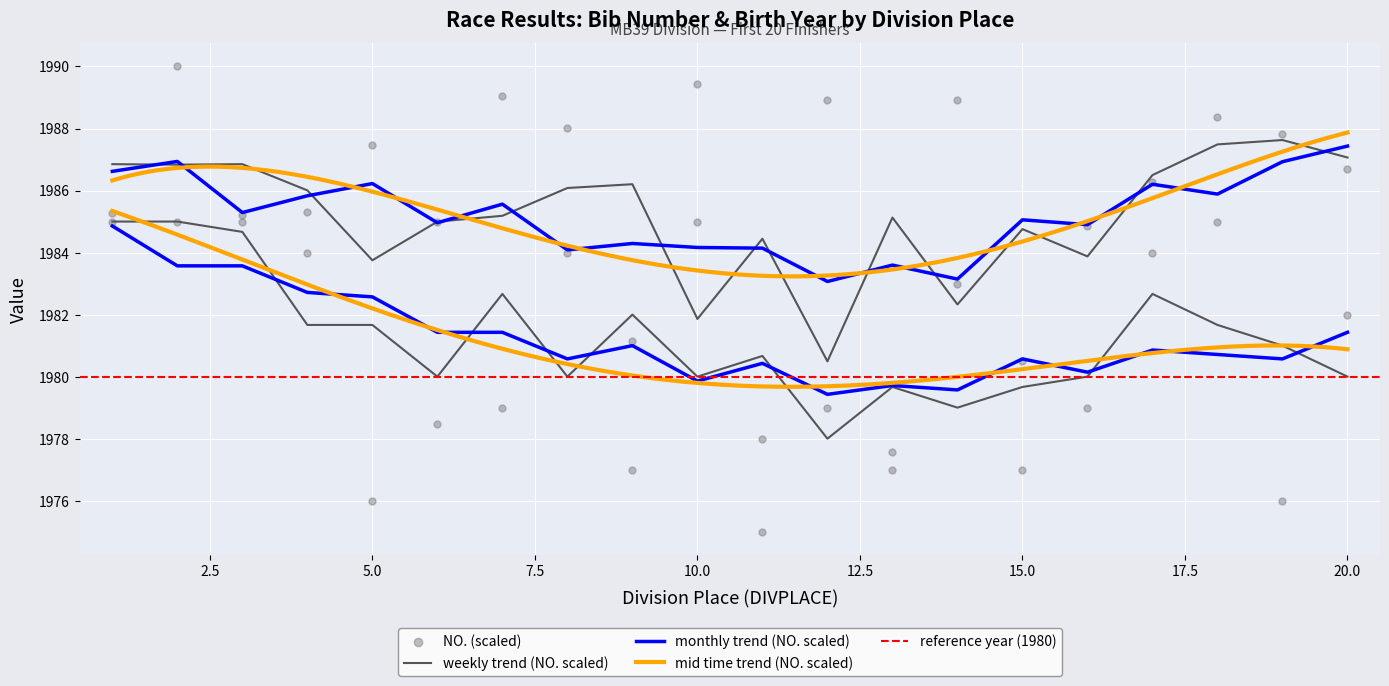

Is the value of ROCNIK at 9 greater than the value of NO. at 3?

No